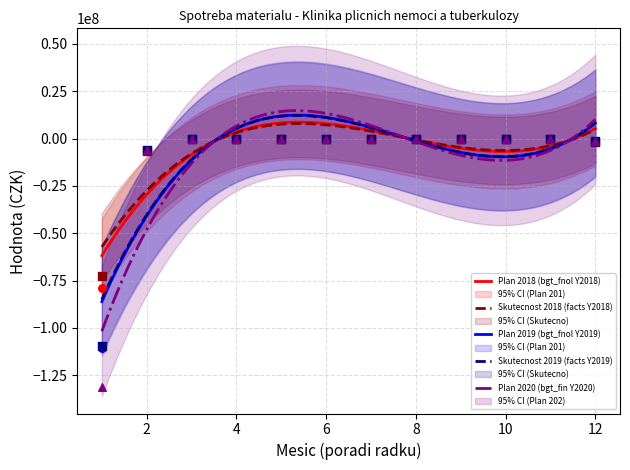

What is the total value across all series at 6?

-746191.9